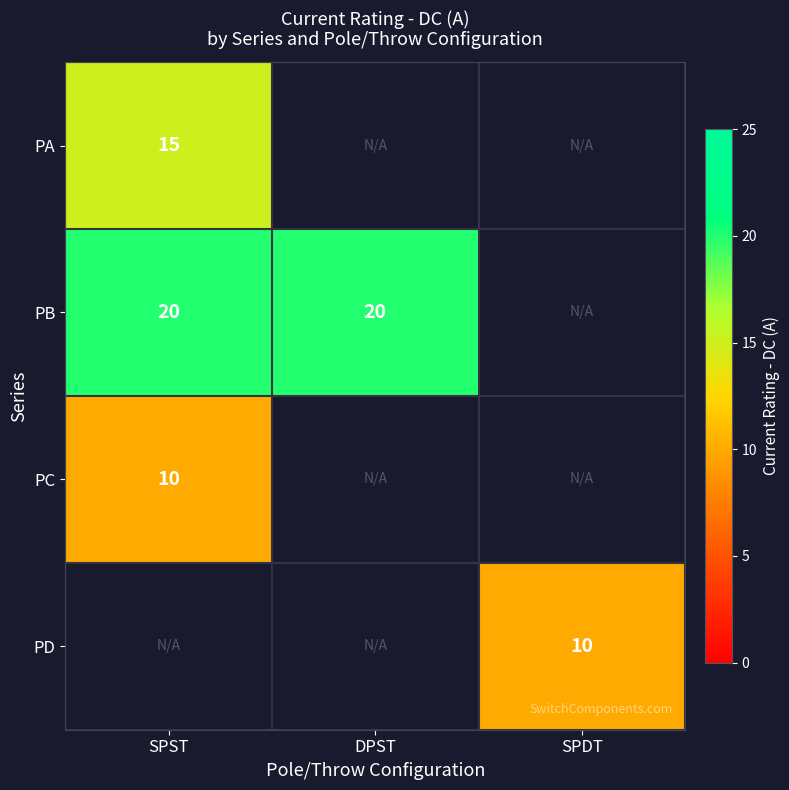

The value of PC at SPST is 10. True or false?

True